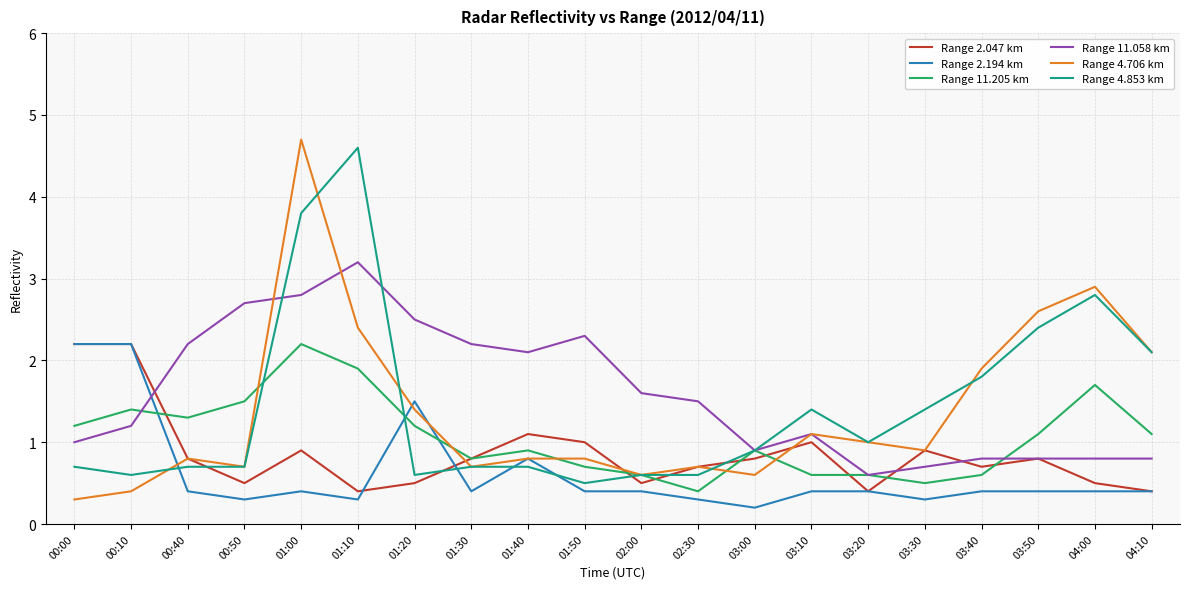

What is the average value of the Range 2.047 km series?

0.9